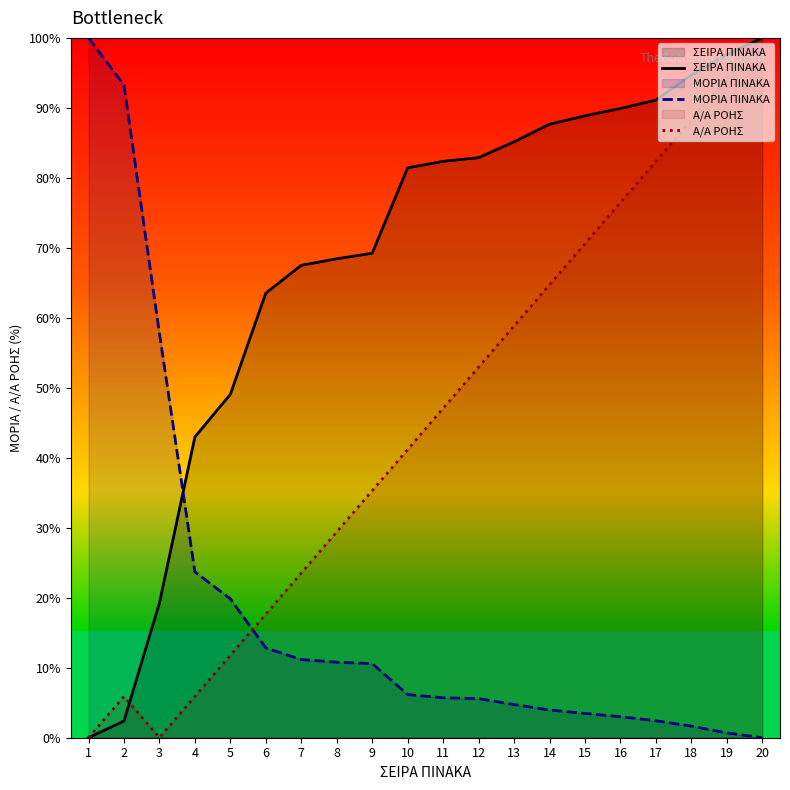

Rank the categories by ΣΕΙΡΑ ΠΙΝΑΚΑ value from lowest to highest.

1, 2, 3, 4, 5, 6, 7, 8, 9, 10, 11, 12, 13, 14, 15, 16, 17, 18, 19, 20